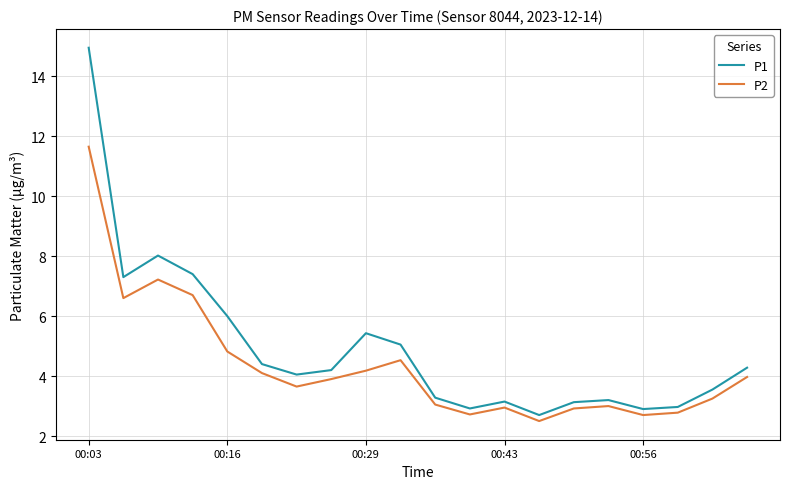

Count the number of data series in this chart.

2